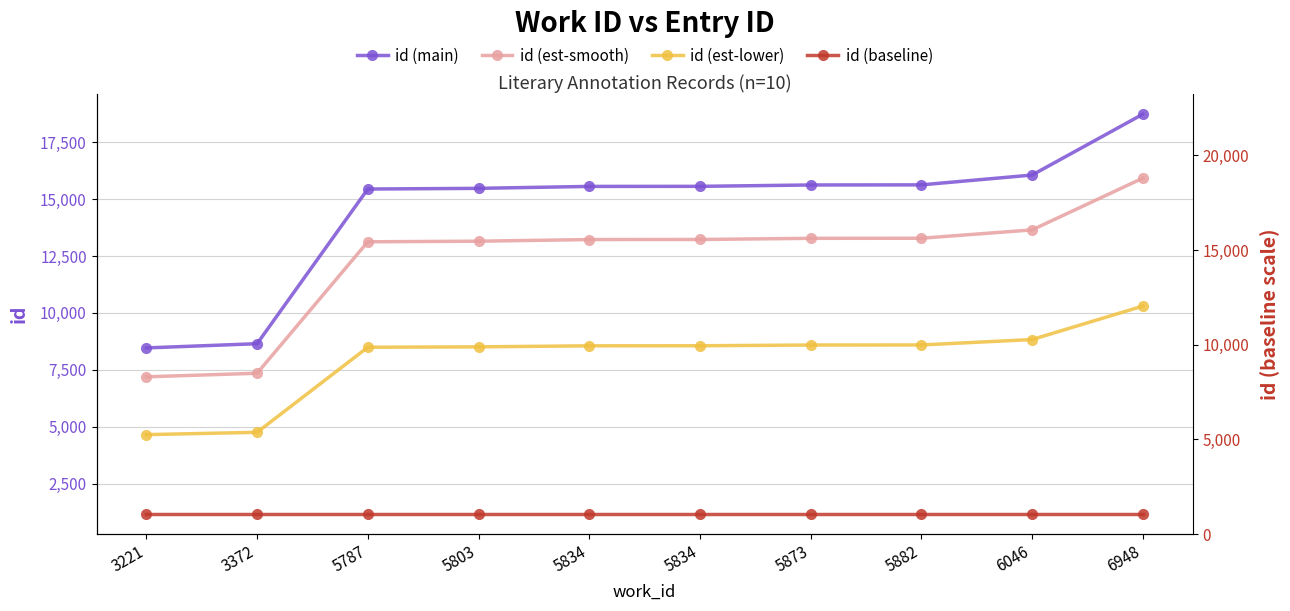

True or false: id (main) and id (est-lower) cross at least once.

False